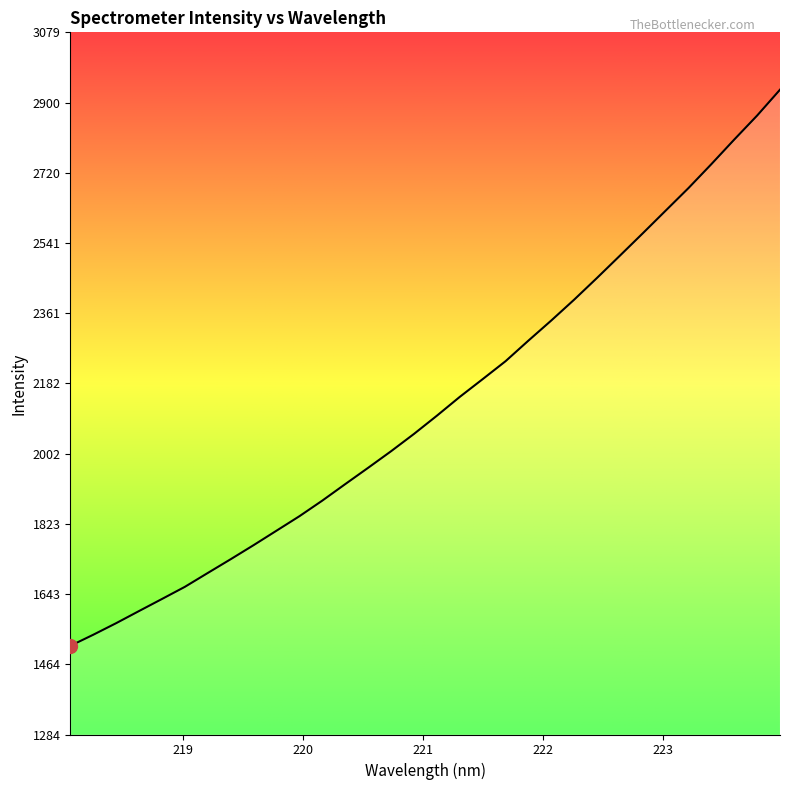

What is the difference between the maximum and minimum values?

1421.8